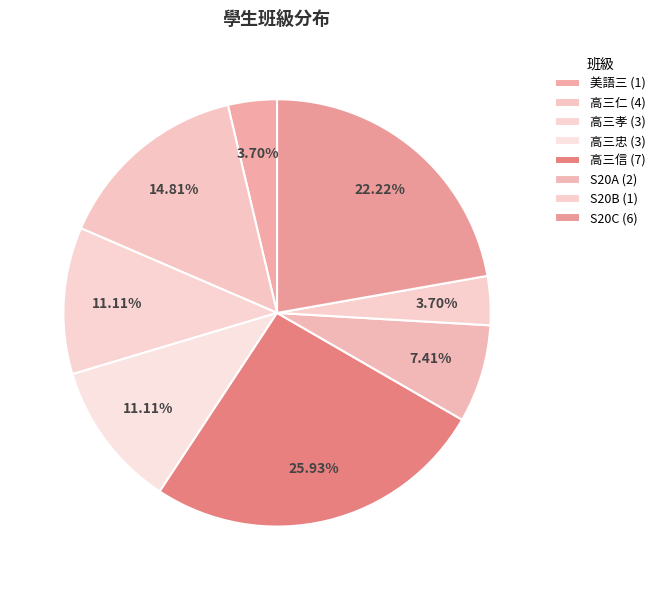

How many slices are in this pie chart?

8